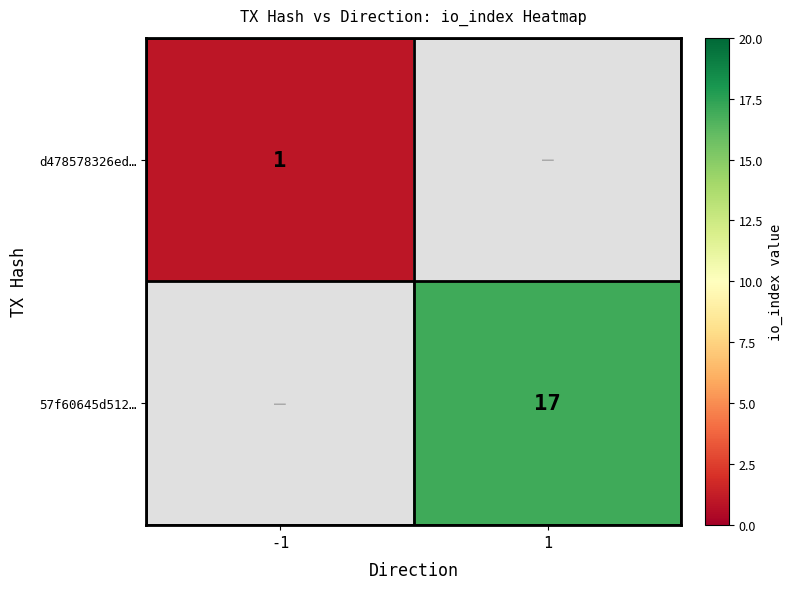

Is the value of 57f60645d512… at 1 greater than the value of d478578326ed… at -1?

Yes